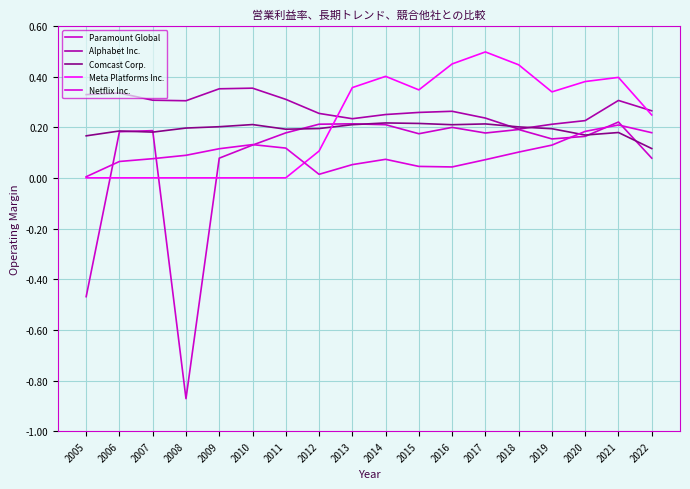

Does the chart display data point markers on the line(s)?

No